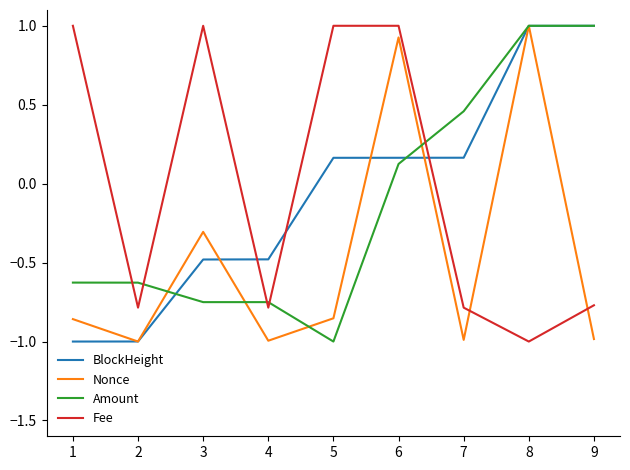

True or false: Amount has a value of 1.4 at 9.

False